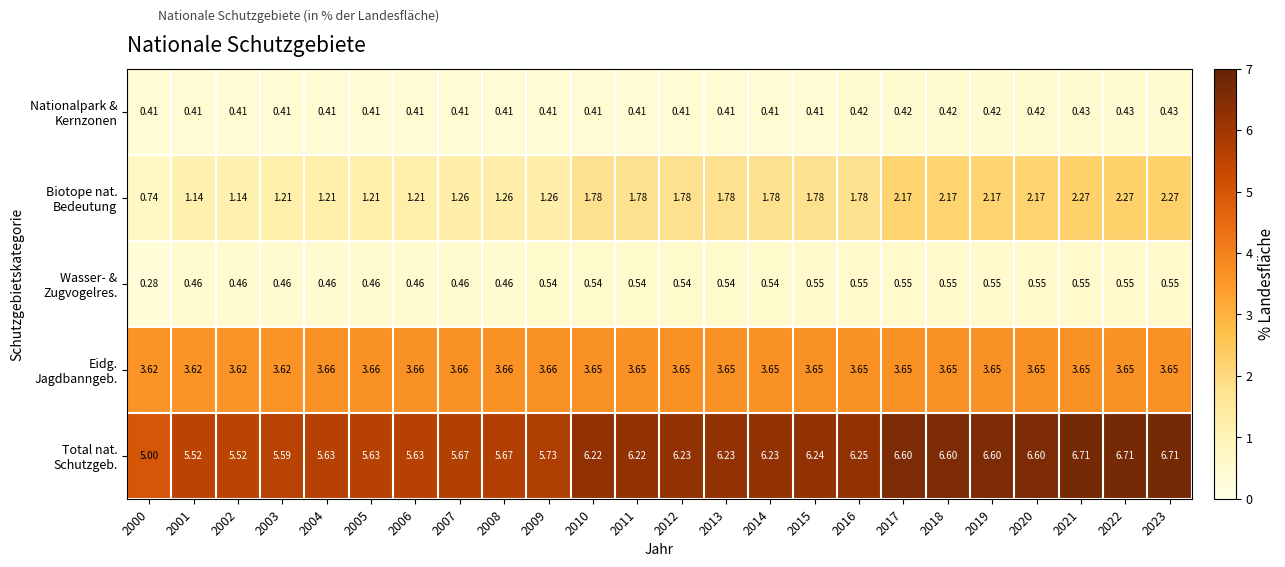

How many series are shown in this chart?

5